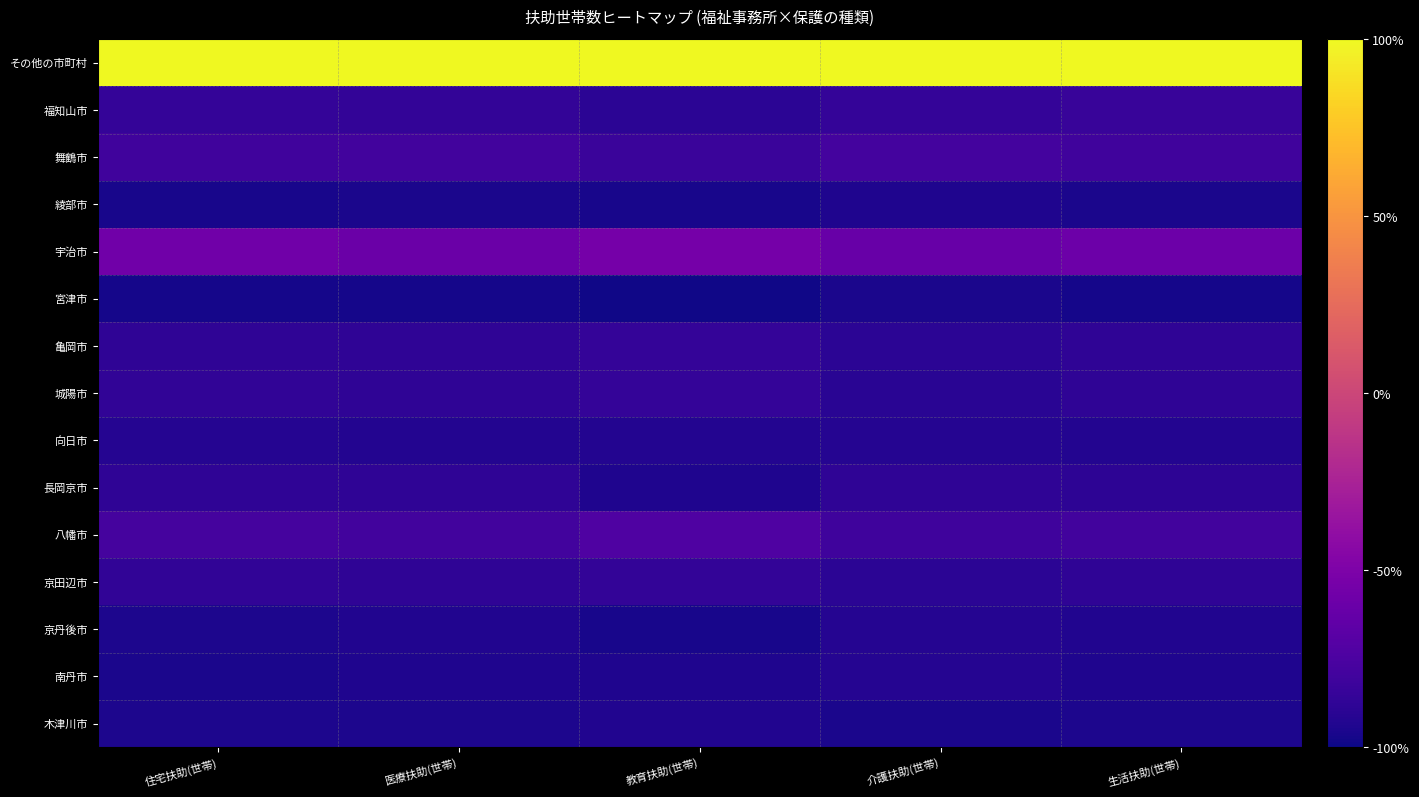

What is the difference between the highest and lowest values at 住宅扶助(世帯)?

197.4